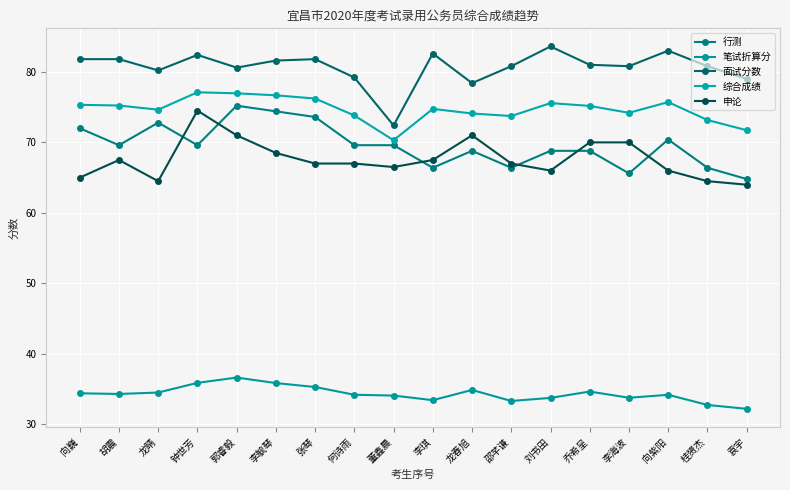

How many series are shown in this chart?

5